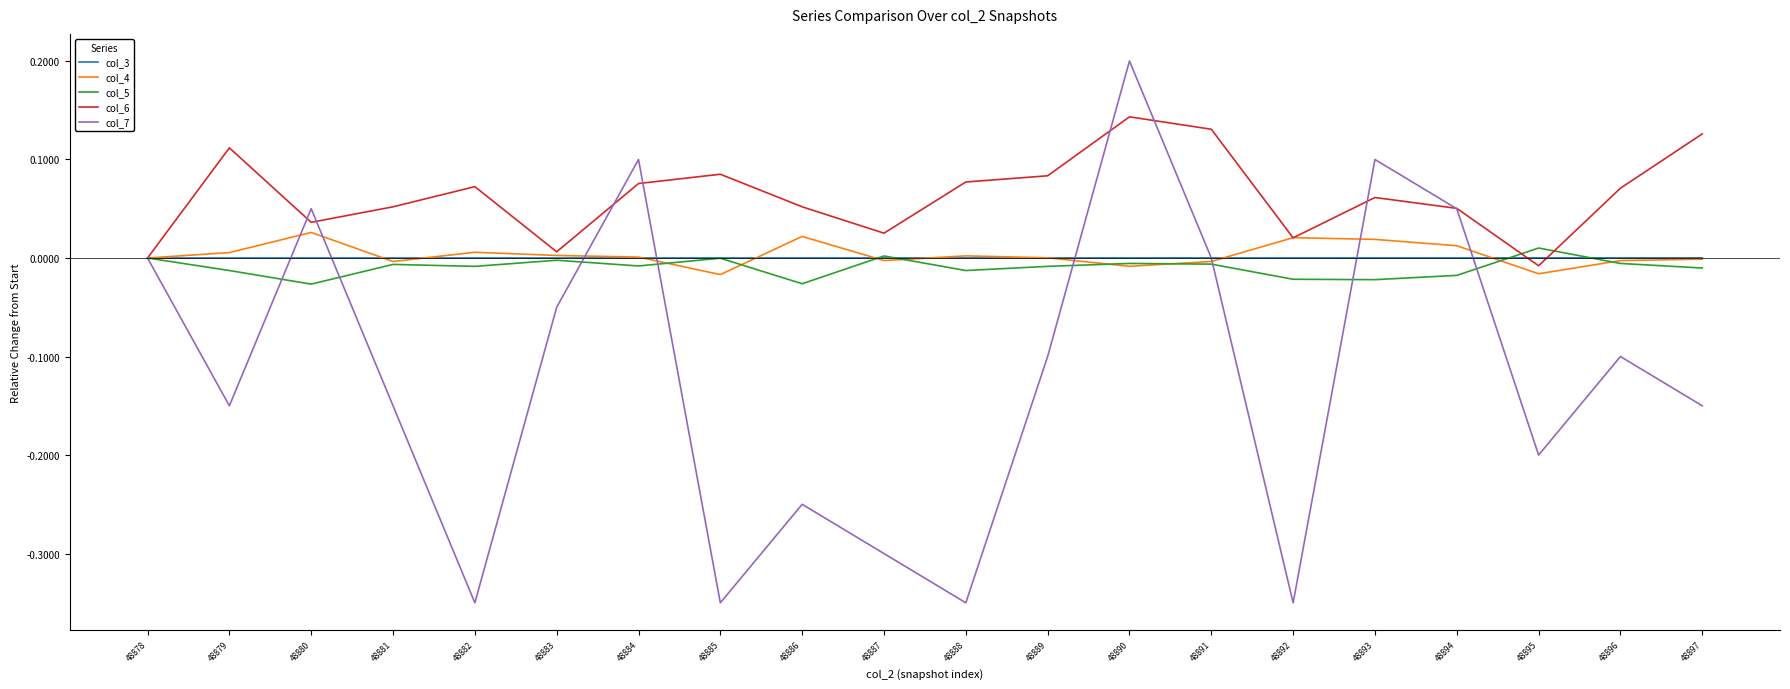

How many lines are shown in the chart?

5